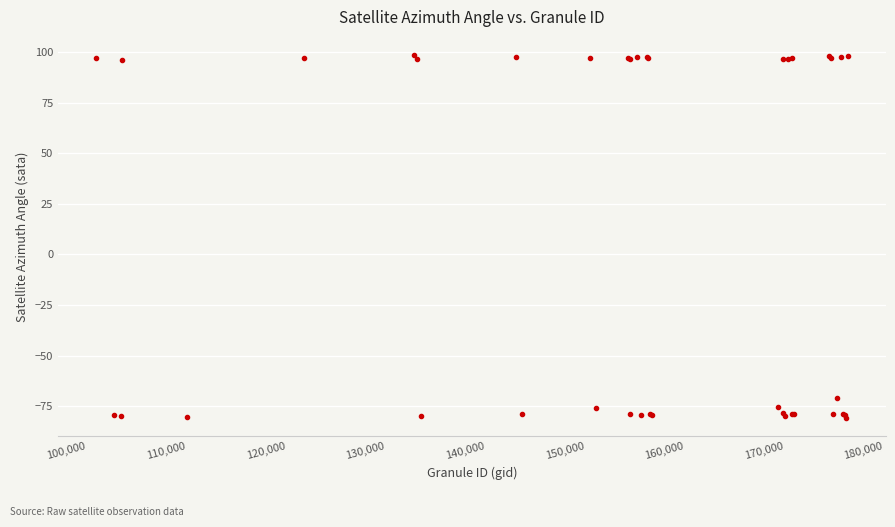

What Y value in the scatter plot is closest to 8?

-71.1